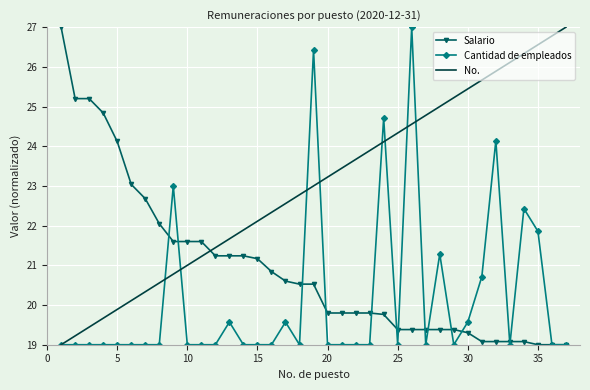

Reading right to left, list all the values displayed in this chart.

Salario: 19.0	19.0	19.0	19.1	19.1	19.1	19.1	19.3	19.4	19.4	19.4	19.4	19.4	19.8	19.8	19.8	19.8	19.8	20.5	20.5	20.6	20.8	21.2	21.2	21.2	21.2	21.6	21.6	21.6	22.0	22.7	23.0	24.1	24.8	25.2	25.2	27.0
Cantidad de empleados: 19.0	19.0	21.9	22.4	19.0	24.1	20.7	19.6	19.0	21.3	19.0	27.0	19.0	24.7	19.0	19.0	19.0	19.0	26.4	19.0	19.6	19.0	19.0	19.0	19.6	19.0	19.0	19.0	23.0	19.0	19.0	19.0	19.0	19.0	19.0	19.0	19.0
No.: 27.0	26.8	26.6	26.3	26.1	25.9	25.7	25.4	25.2	25.0	24.8	24.6	24.3	24.1	23.9	23.7	23.4	23.2	23.0	22.8	22.6	22.3	22.1	21.9	21.7	21.4	21.2	21.0	20.8	20.6	20.3	20.1	19.9	19.7	19.4	19.2	19.0